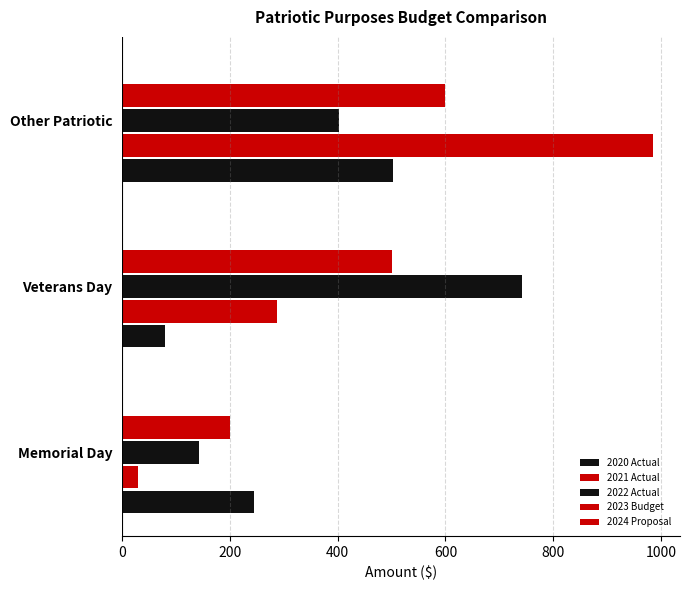

What is the value of the 2020 Actual bar at the 2nd from the left?

79.1